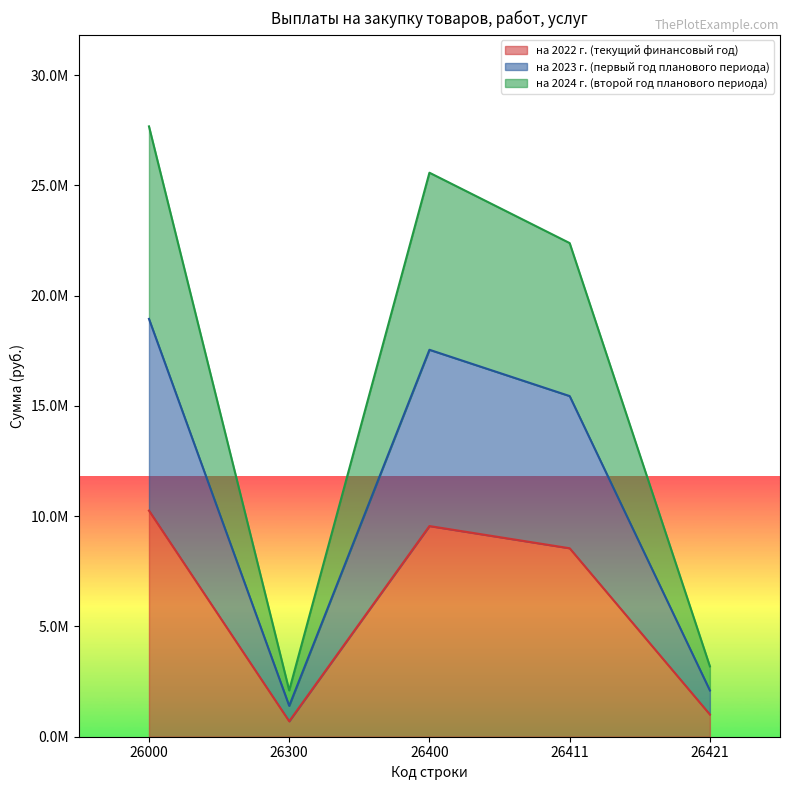

What are all the series names shown in the legend?

на 2022 г. (текущий финансовый год), на 2023 г. (первый год планового периода), на 2024 г. (второй год планового периода)